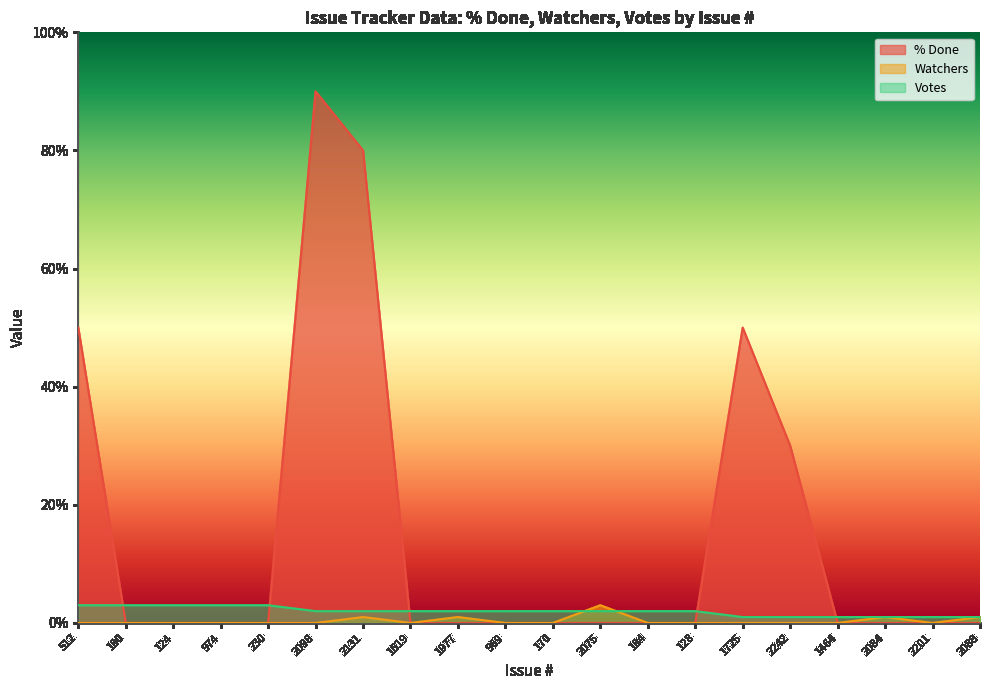

How many lines are shown in the chart?

3